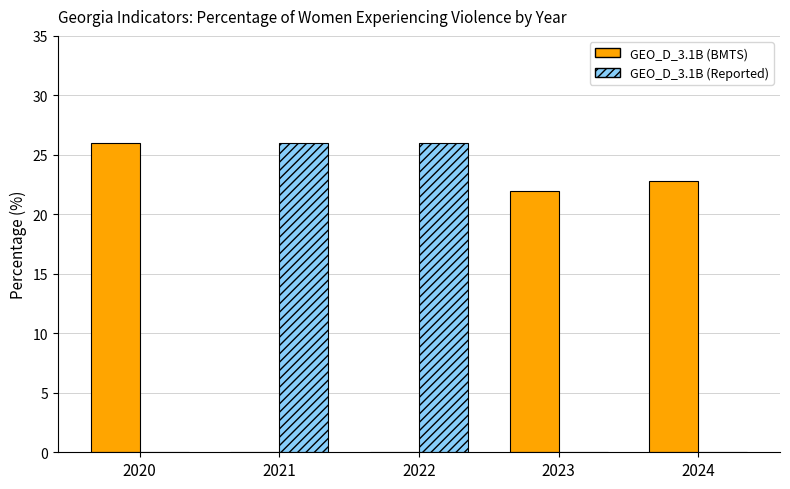

Is it true that GEO_D_3.1B (Reported) equals 26.0 at 2021?

True